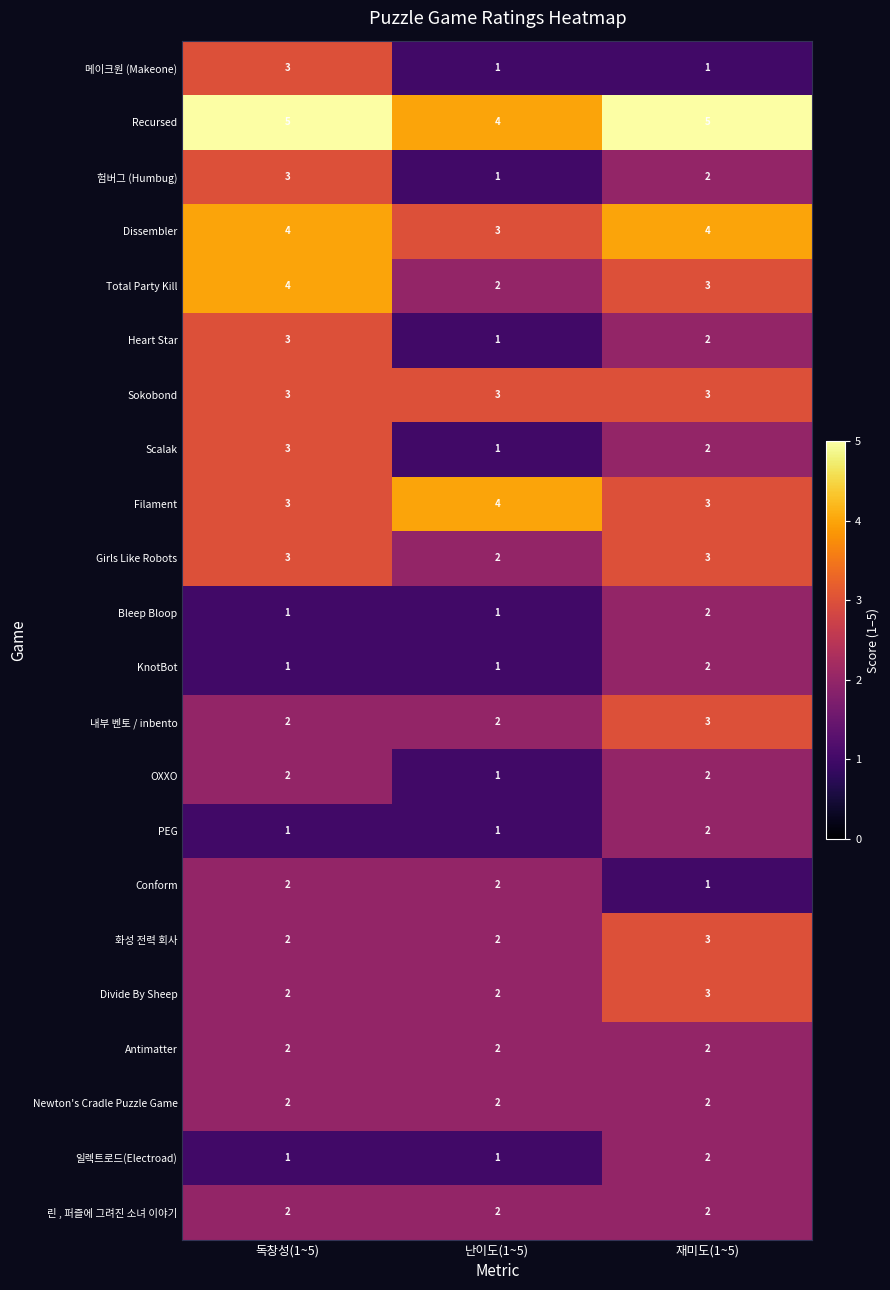

Which series has the largest total across all categories?

Recursed